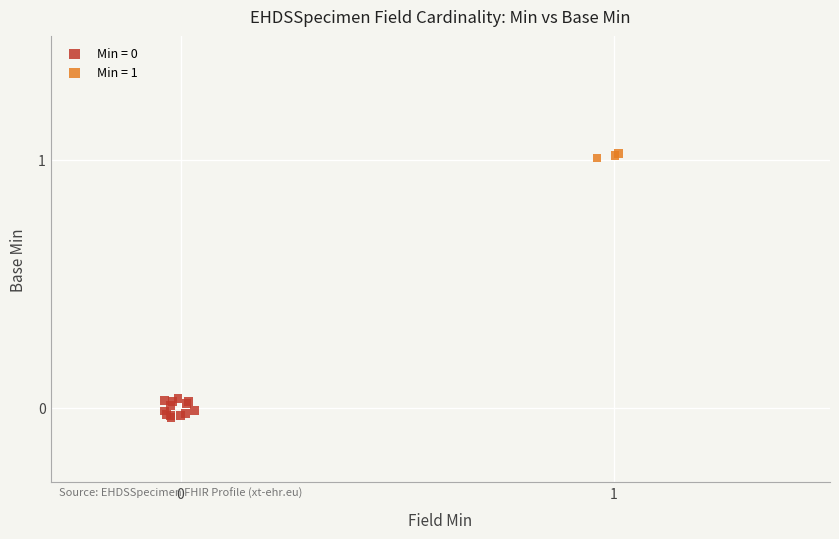

Which series reaches the maximum Y coordinate?

Min = 1